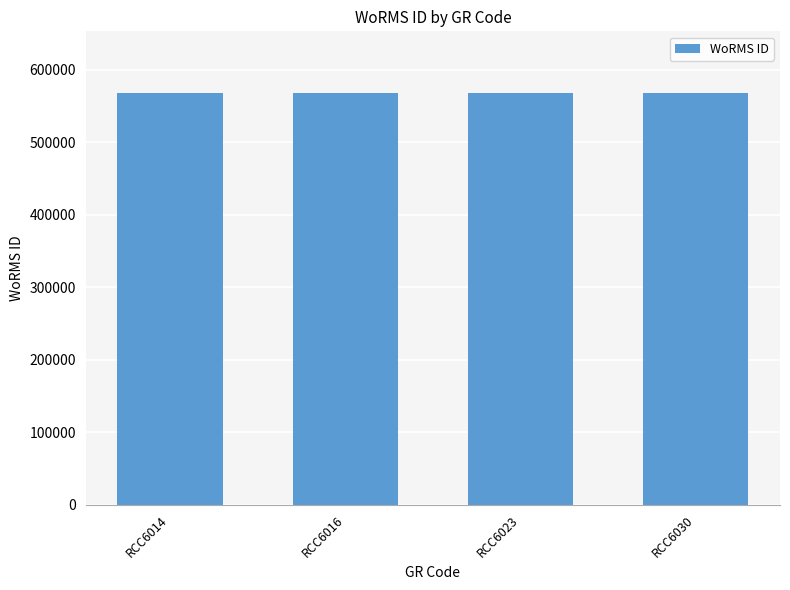

Is it true that the value at RCC6014 is 567961?

True